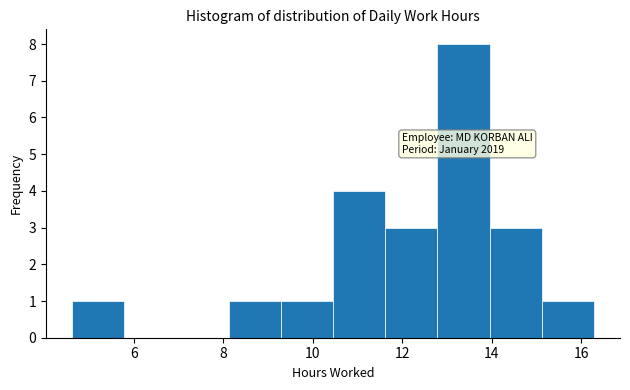

Over which range of the x-axis is the bar tallest?

12.8 to 14.0